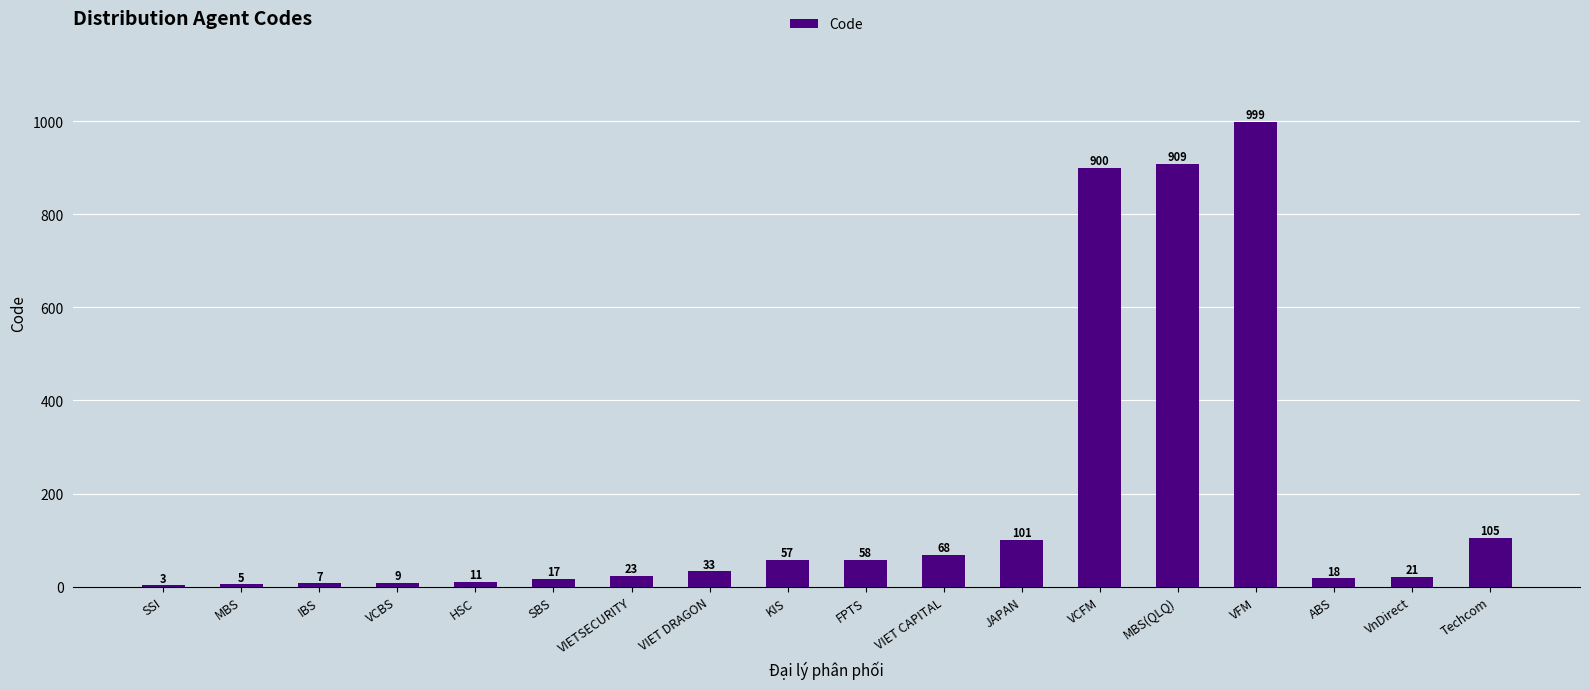

How many distinct data groups are displayed?

1